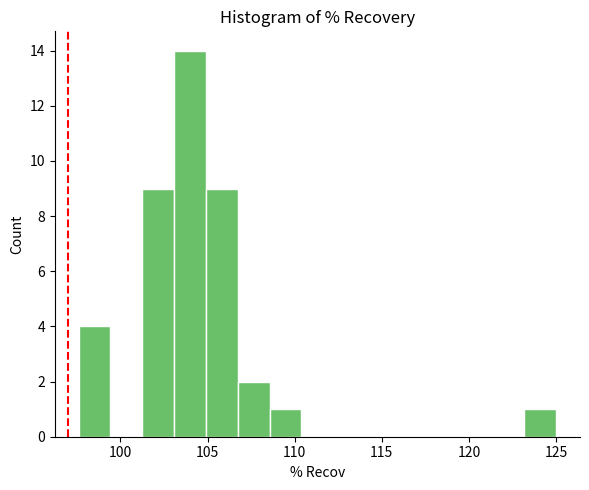

Read against the x-axis, roughly where is the centre of the tallest bar?

104.0